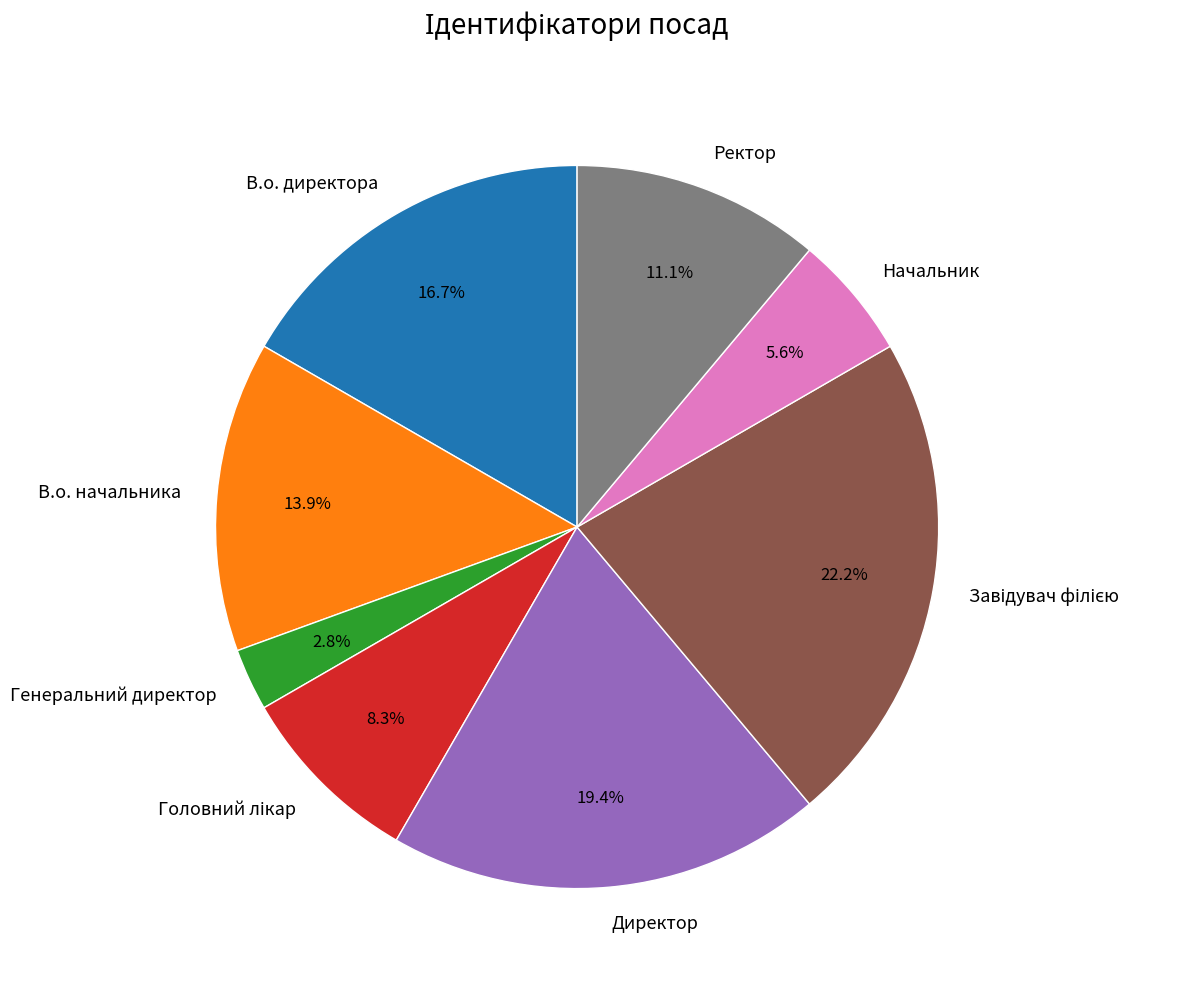

Is it true that В.о. начальника is 14% of the pie?

True